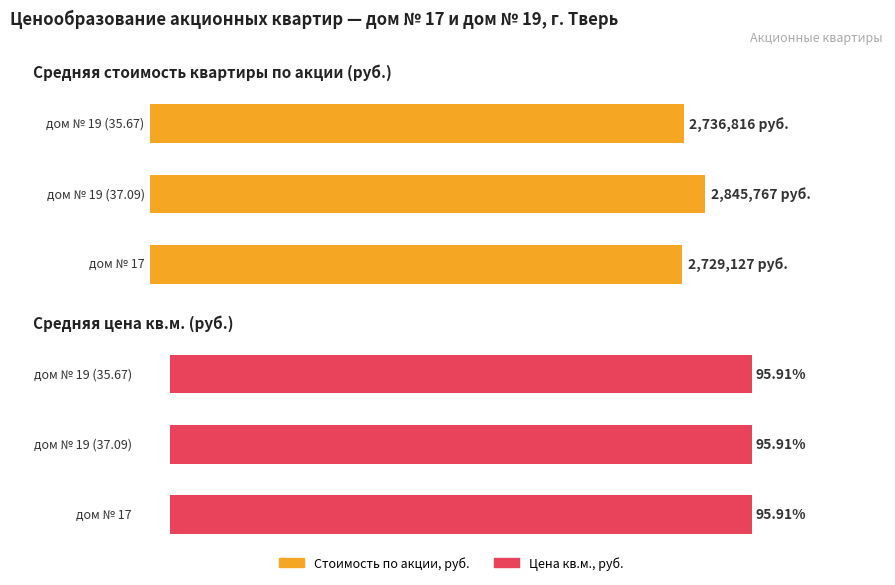

Count the Цена кв.м., руб. values in the range 76725 to 76726.

3